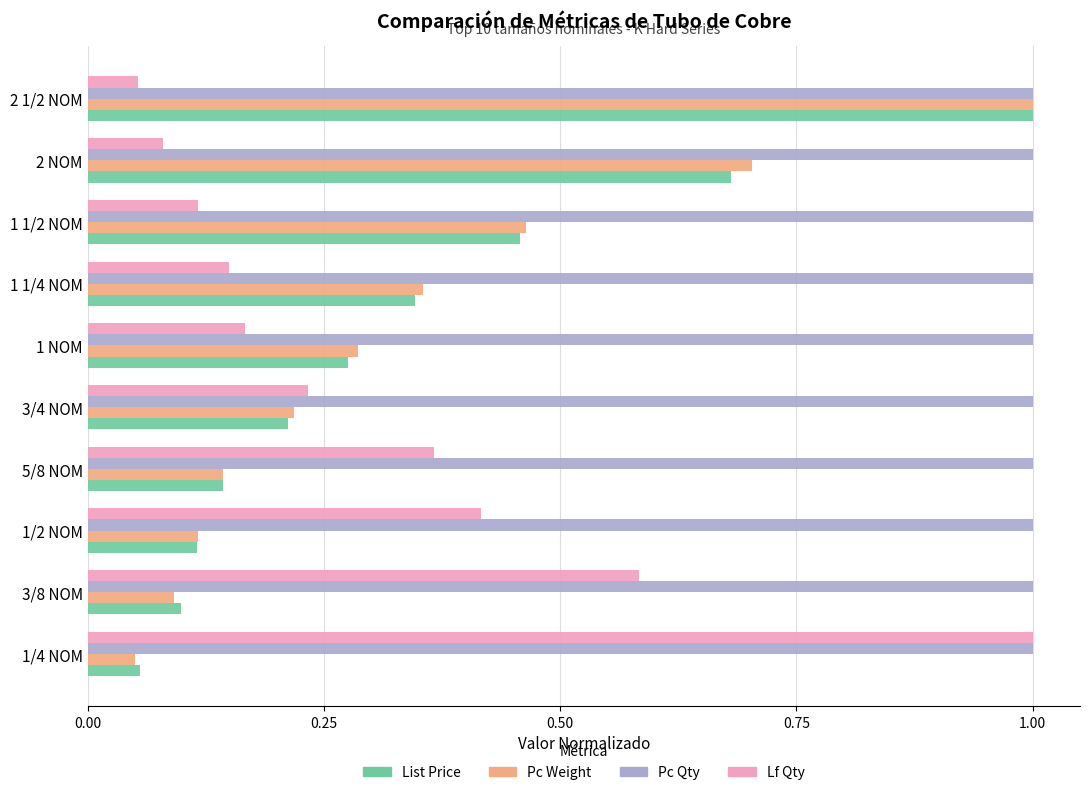

What is the sum of the Pc Qty values at 1/2 NOM and 3/4 NOM?

2.0